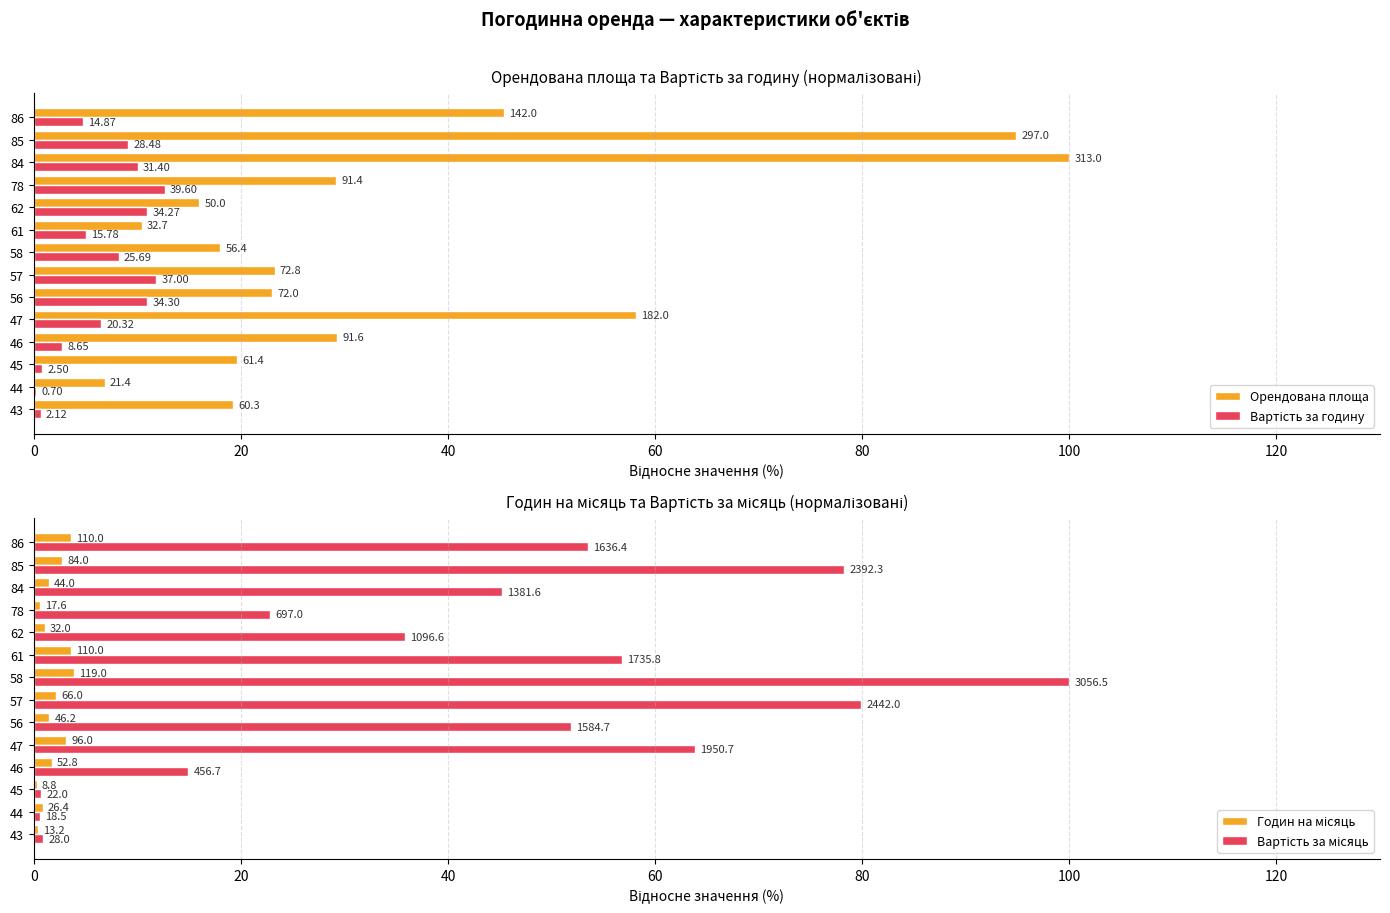

Which series changed the most between 47 and 57?

Орендована площа